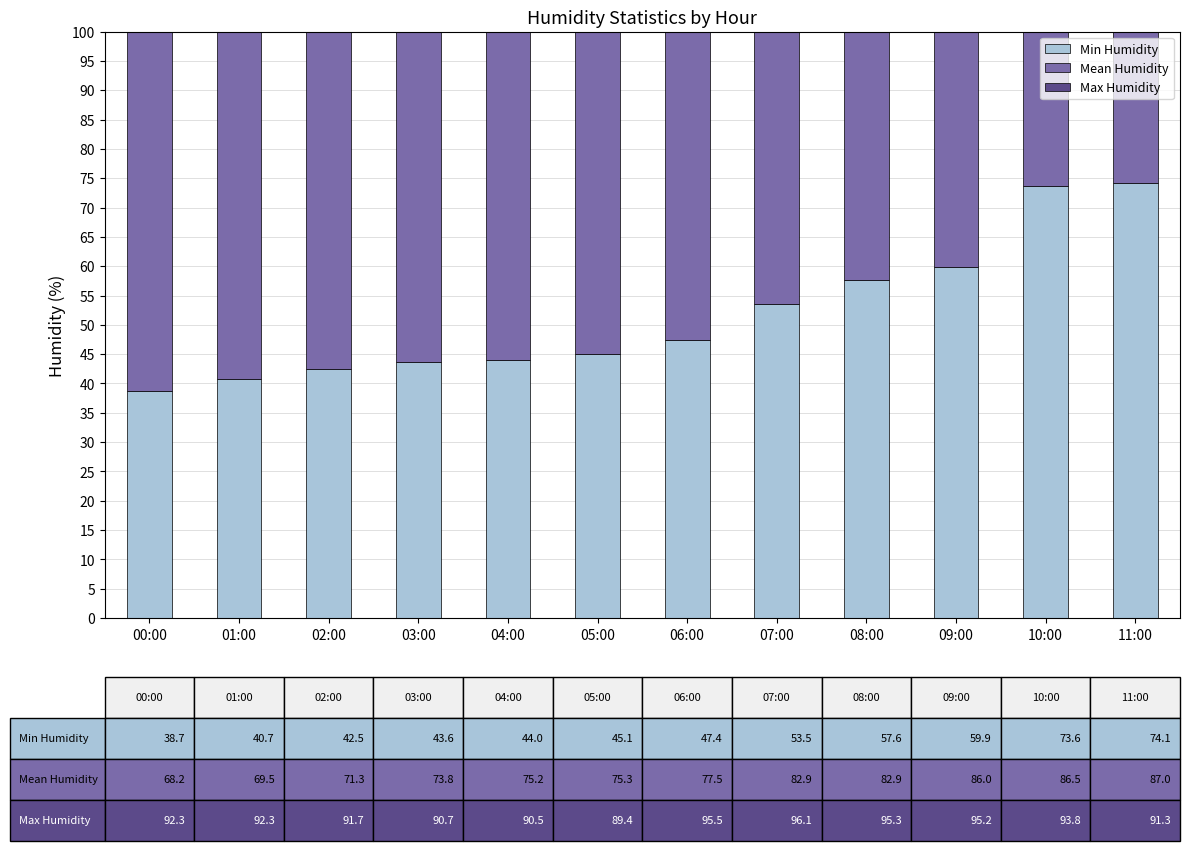

At which label does Max Humidity reach its peak?

07:00